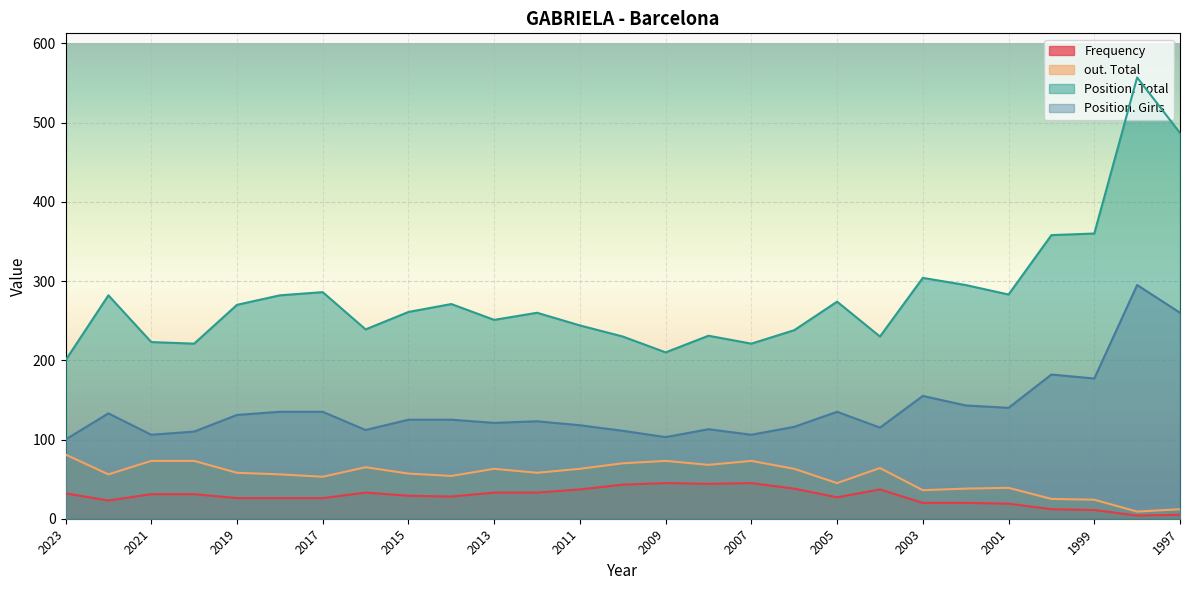

What is the total value across all series at 2003?

515